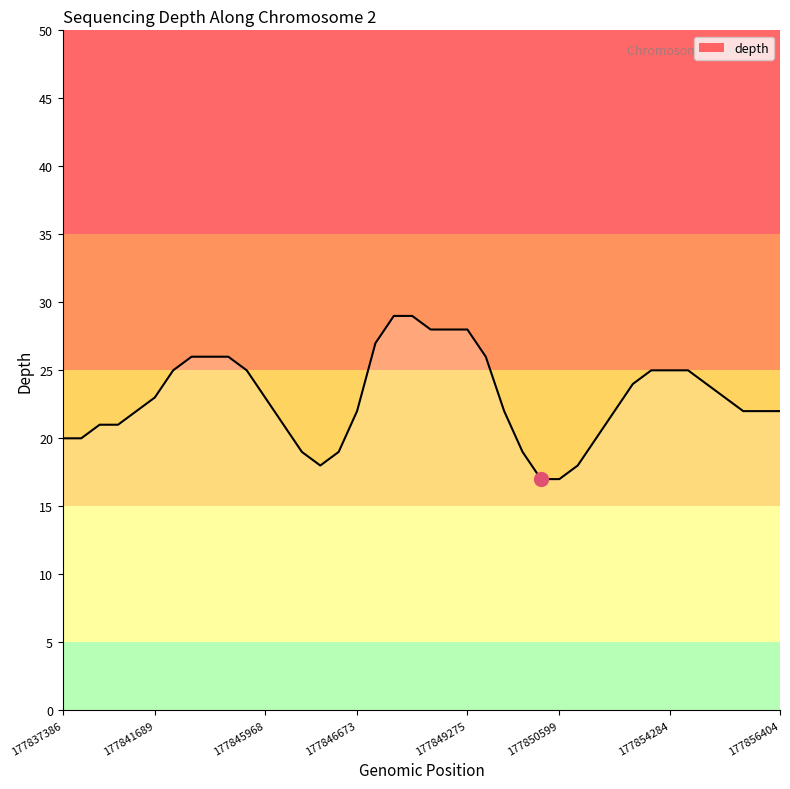

What is the difference between the maximum and minimum values?

12